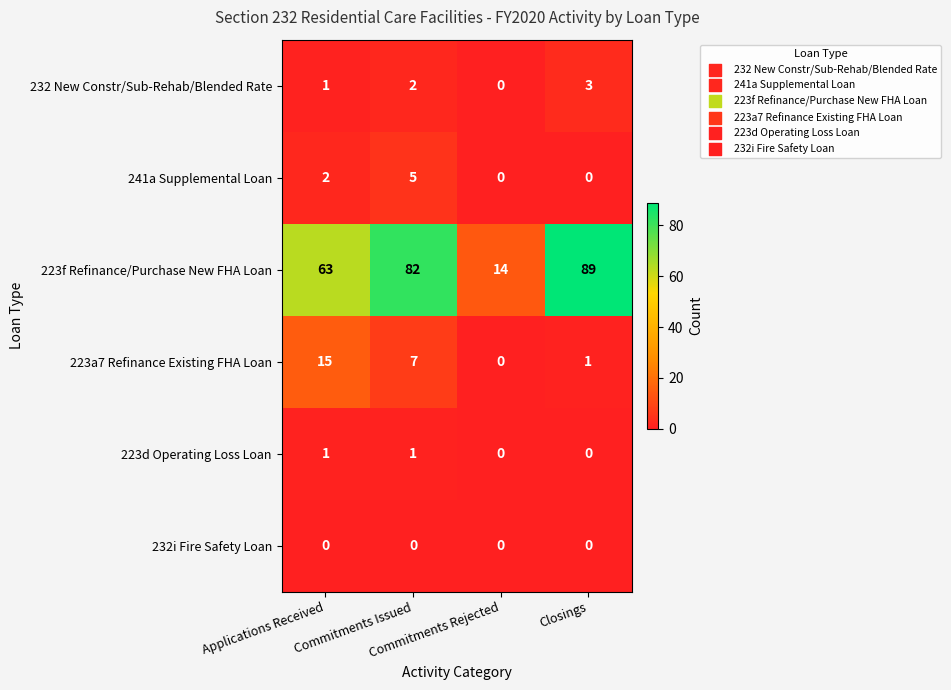

What is the greatest value displayed?

89